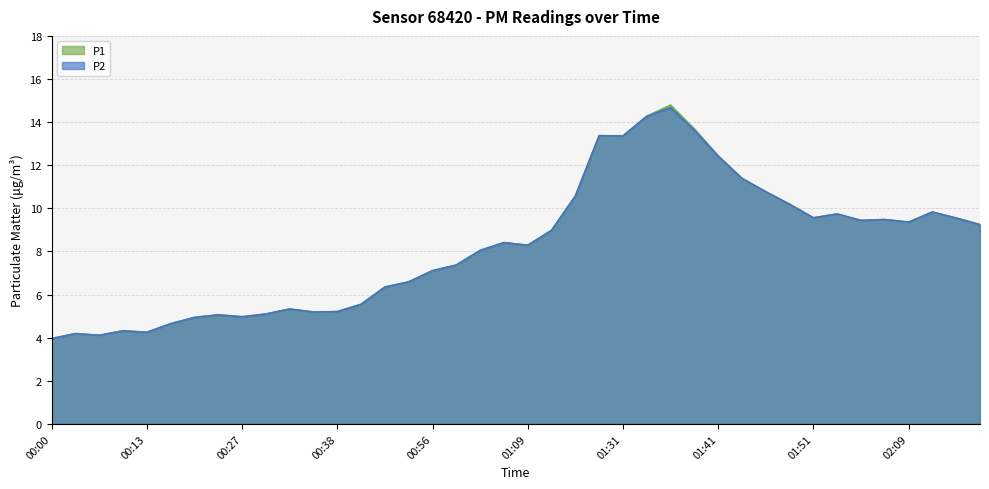

What is the difference between the maximum and second lowest values in the P1 series?

10.7